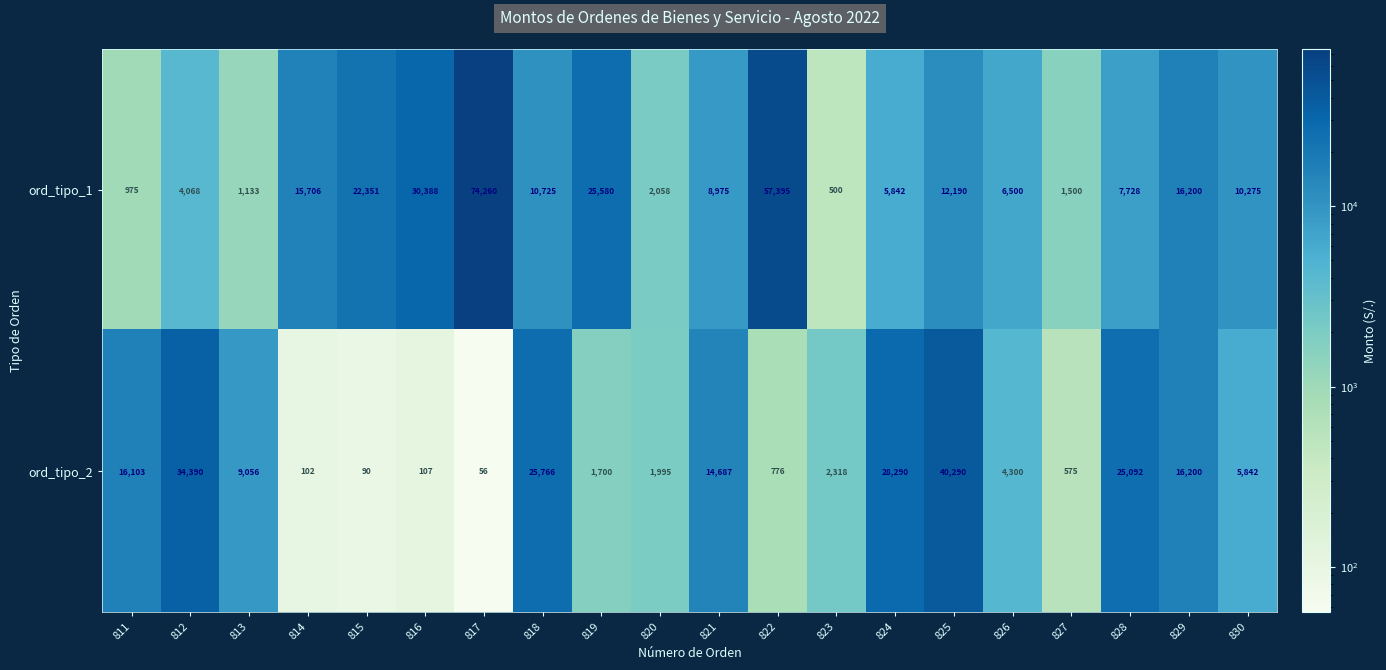

Rank the categories by ord_tipo_1 value from highest to lowest.

817, 822, 816, 819, 815, 829, 814, 825, 818, 830, 821, 828, 826, 824, 812, 820, 827, 813, 811, 823